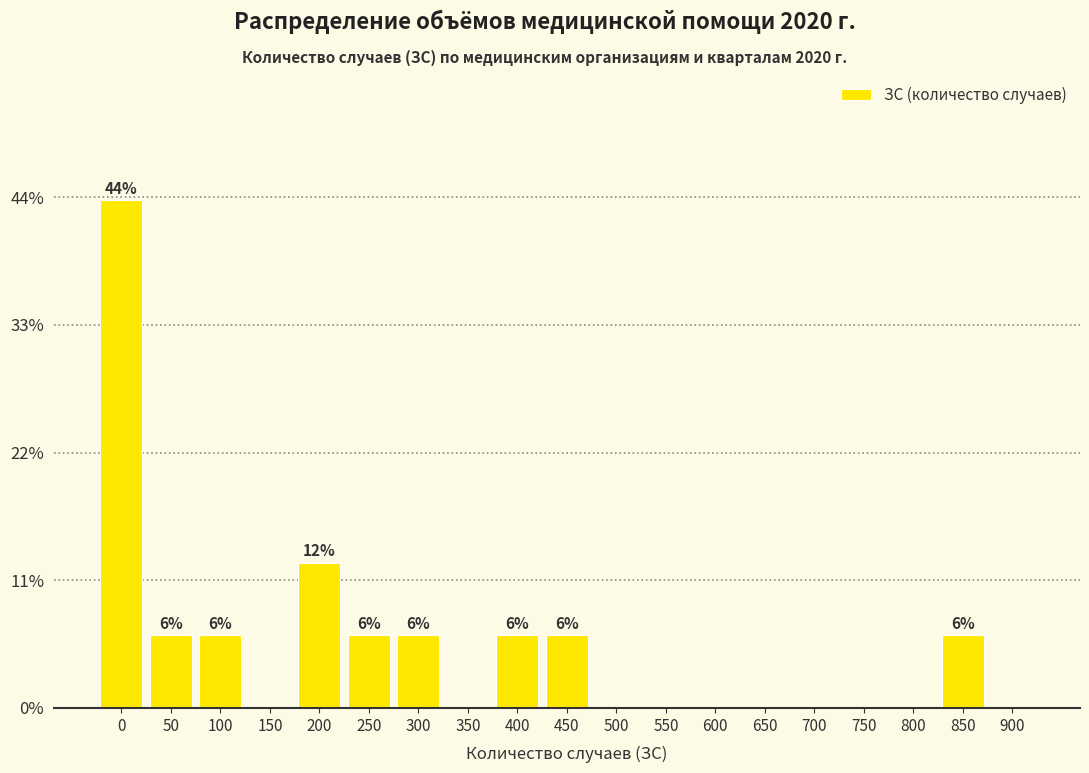

True or false: the data shows 0.0 at 500.

True